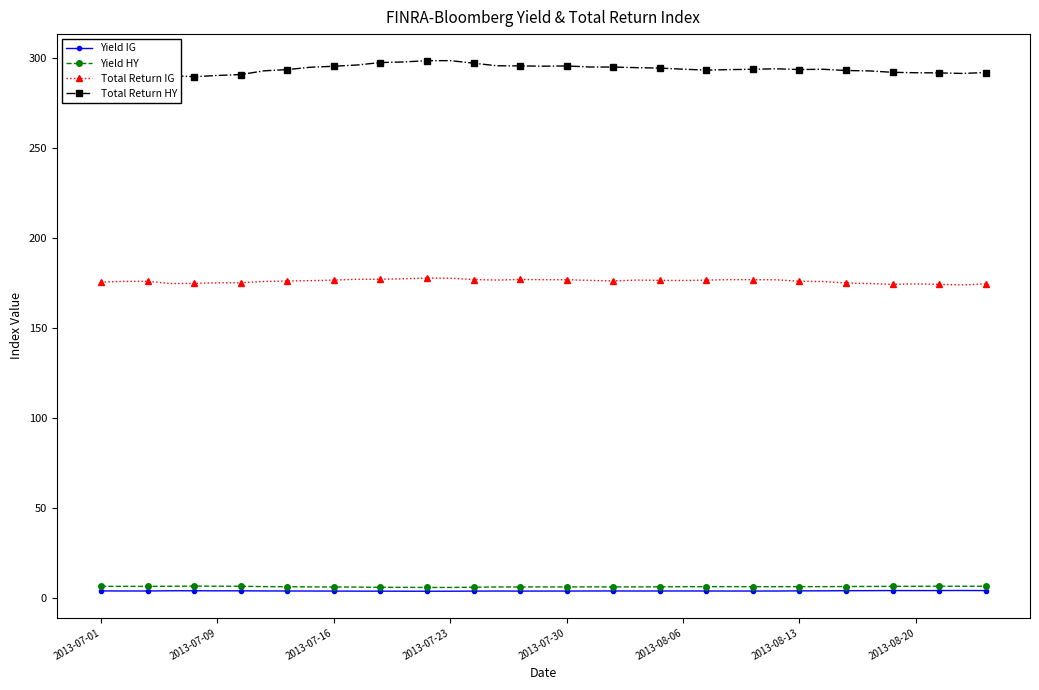

What is the value of the Yield HY point at the 32nd from the left?

6.4